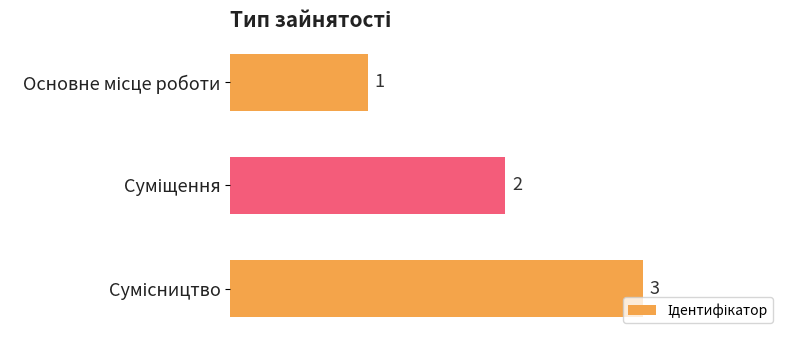

What is the sum of all values?

6